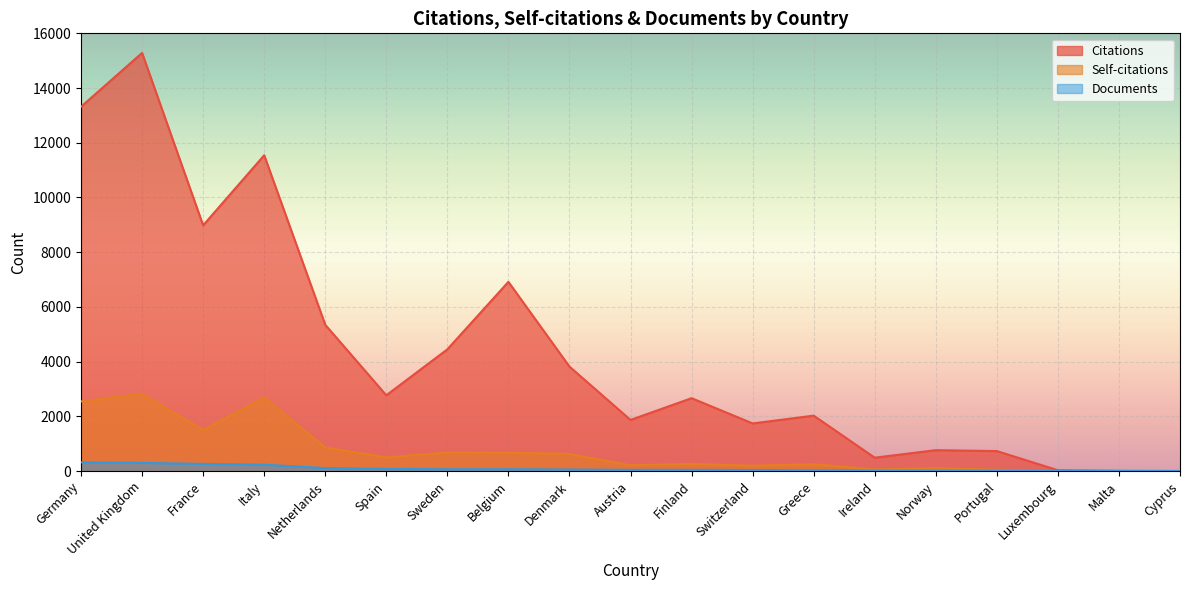

What are all the series names shown in the legend?

Citations, Self-citations, Documents